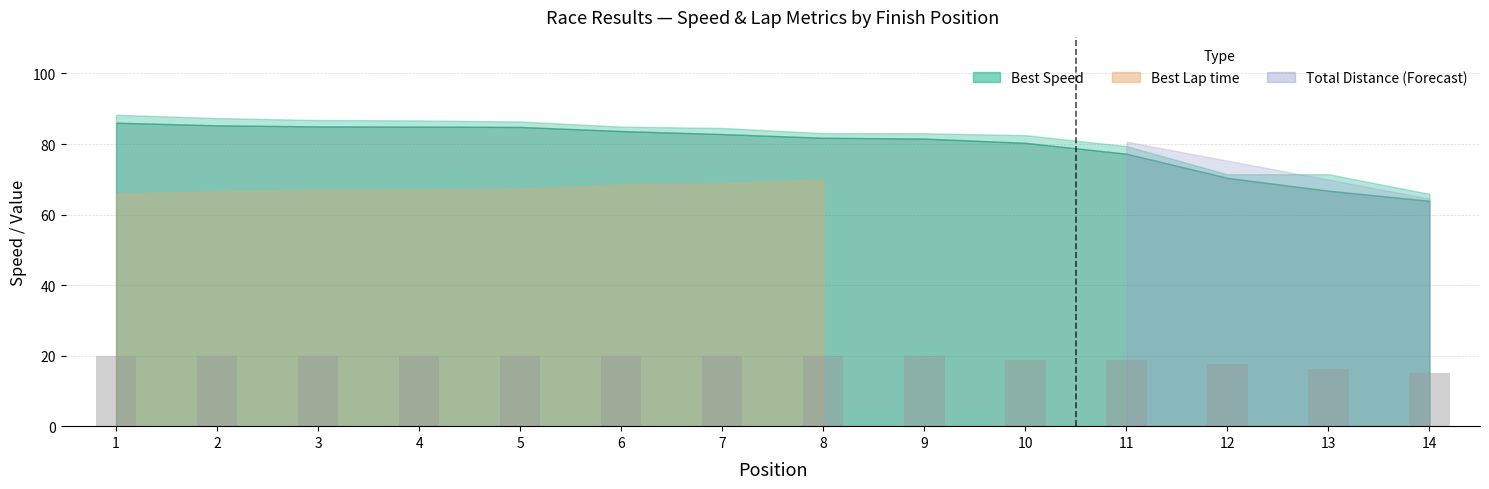

The value at 10 is 18.8. True or false?

True